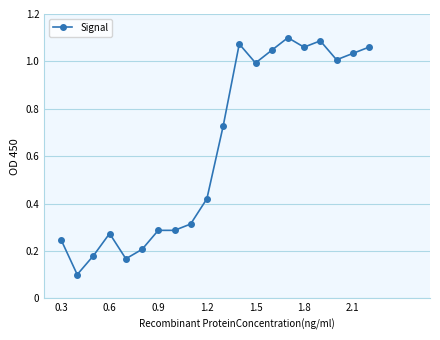

What is the sum of all values?

12.7